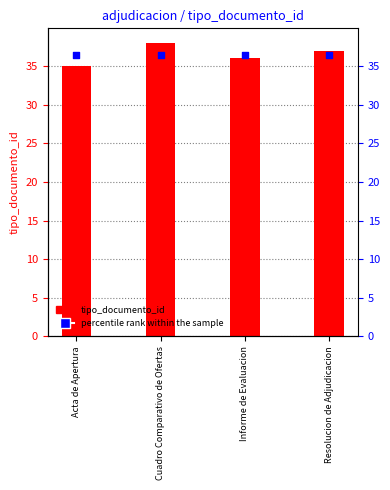

Which series contains the lowest Y value?

tipo_documento_id